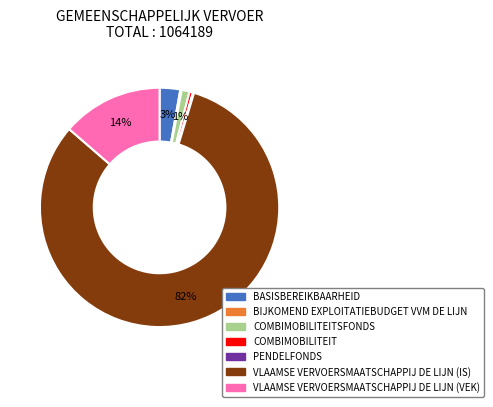

To the nearest percent, what is the average slice percentage?

14%